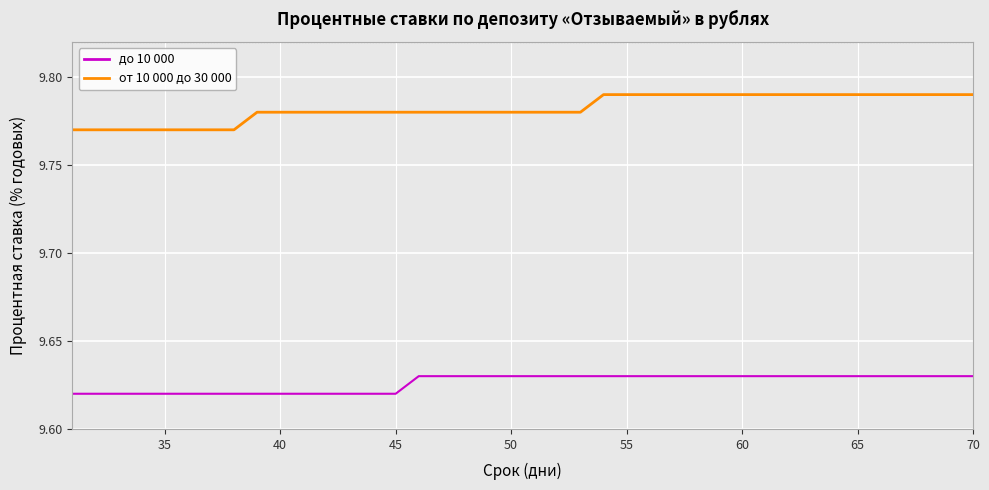

What are all the series names shown in the legend?

до 10 000, от 10 000 до 30 000